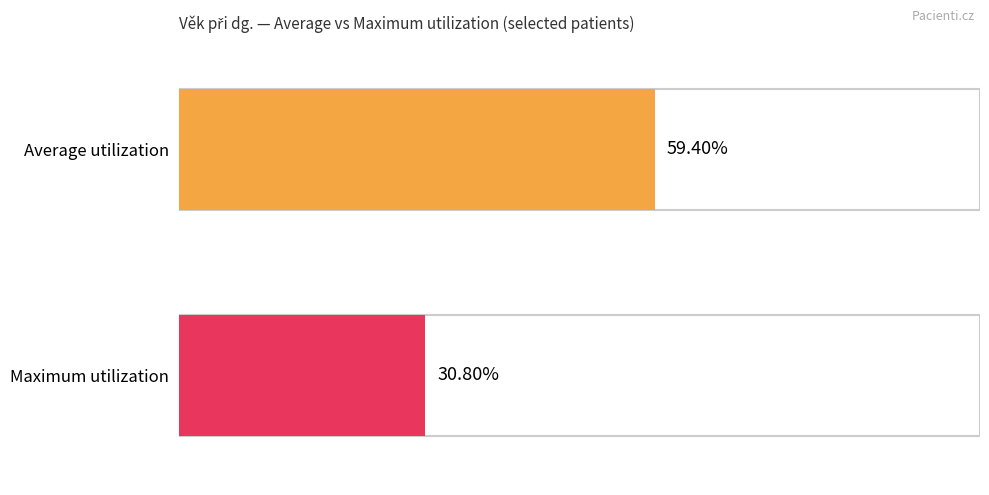

Which series has the largest total across all categories?

Average utilization